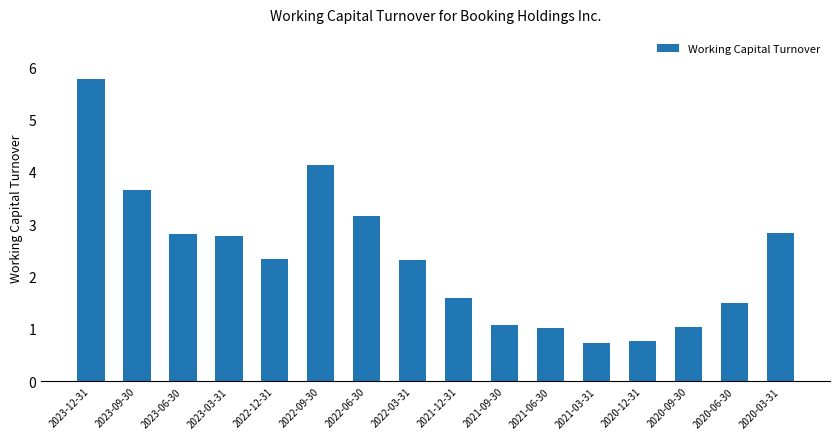

Approximately how many times larger is the value at 2021-09-30 compared to 2022-12-31?

0.5